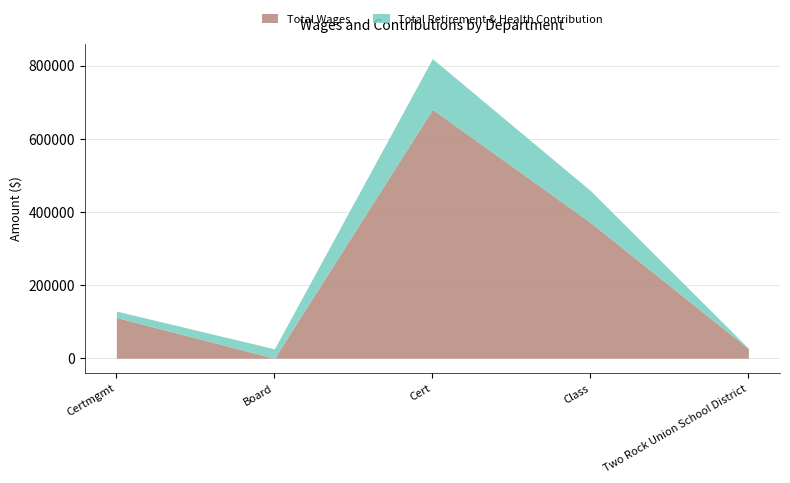

Which series ends up on top after the final intersection of Total Wages and Total Retirement & Health Contribution?

Total Retirement & Health Contribution